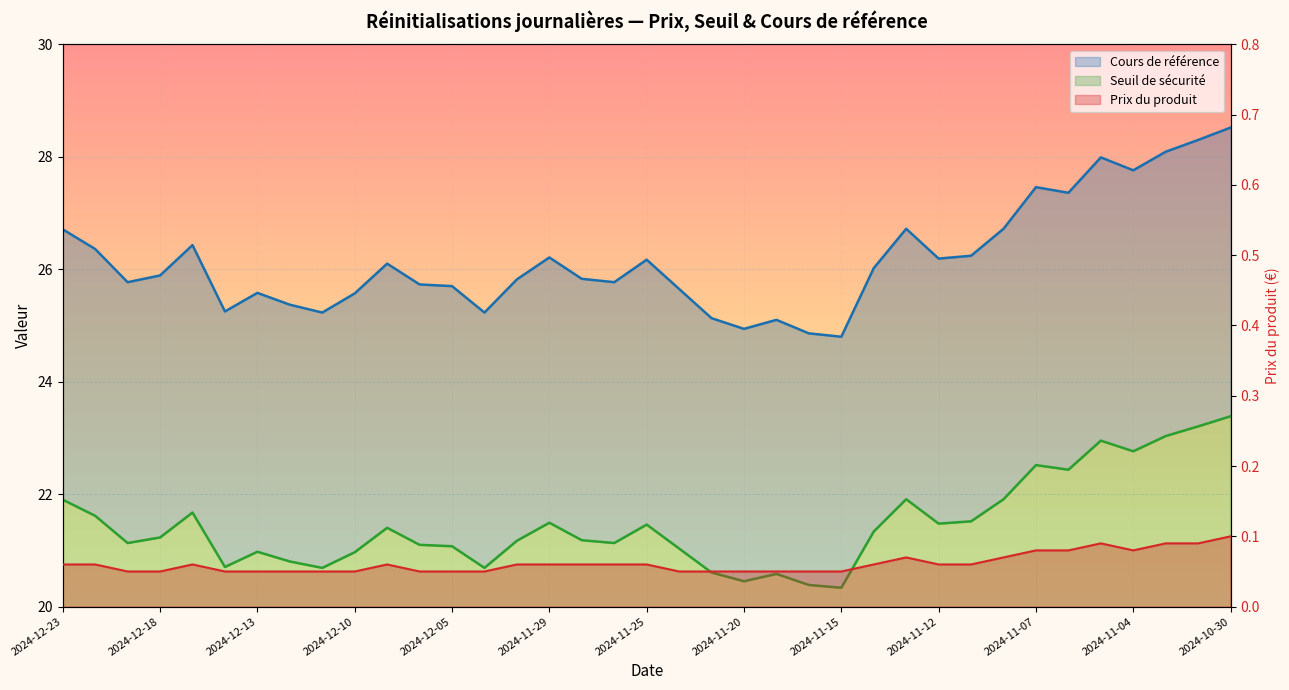

Which has a higher value, 2024-10-31 or 2024-11-21?

2024-10-31